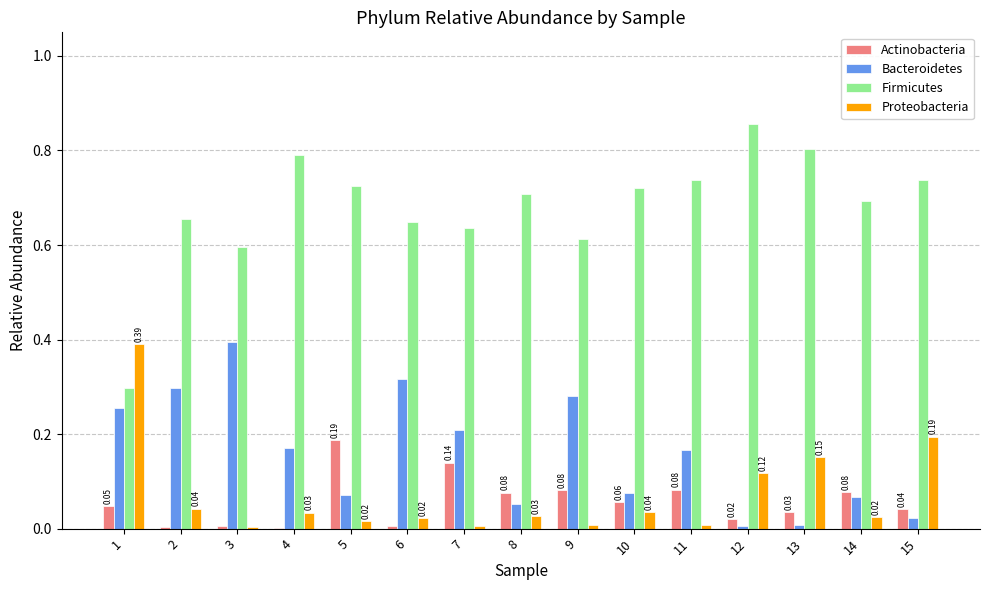

Which series has the largest total across all categories?

Firmicutes